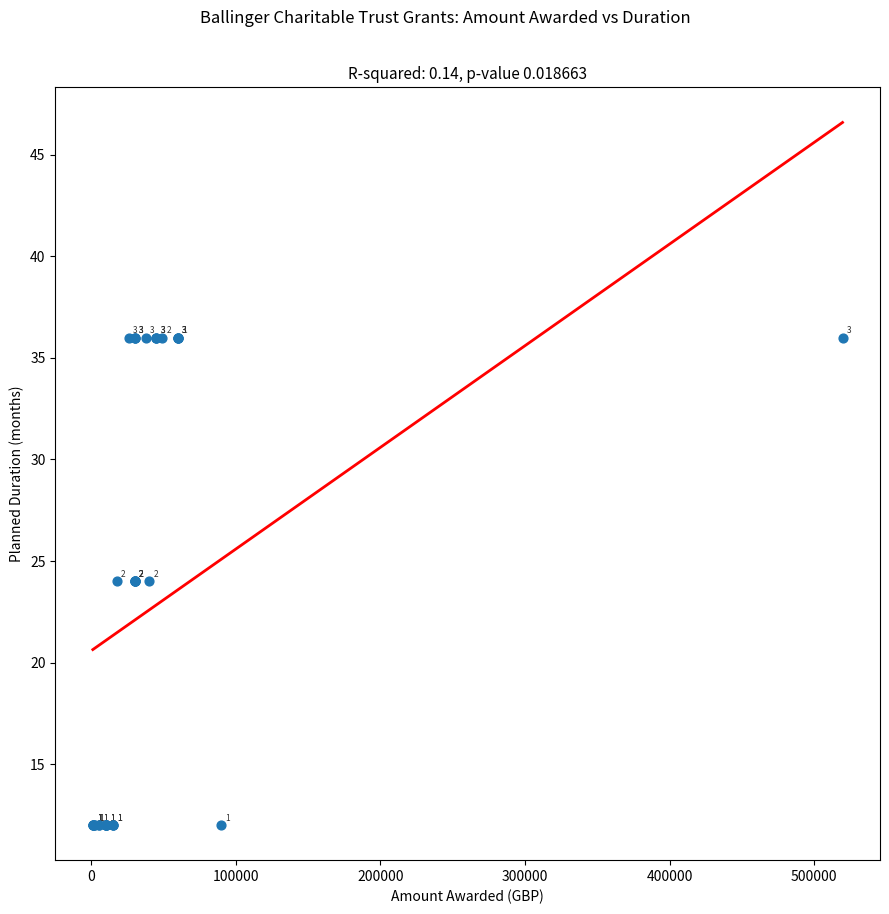

What Y value in the scatter plot is closest to 24?

24